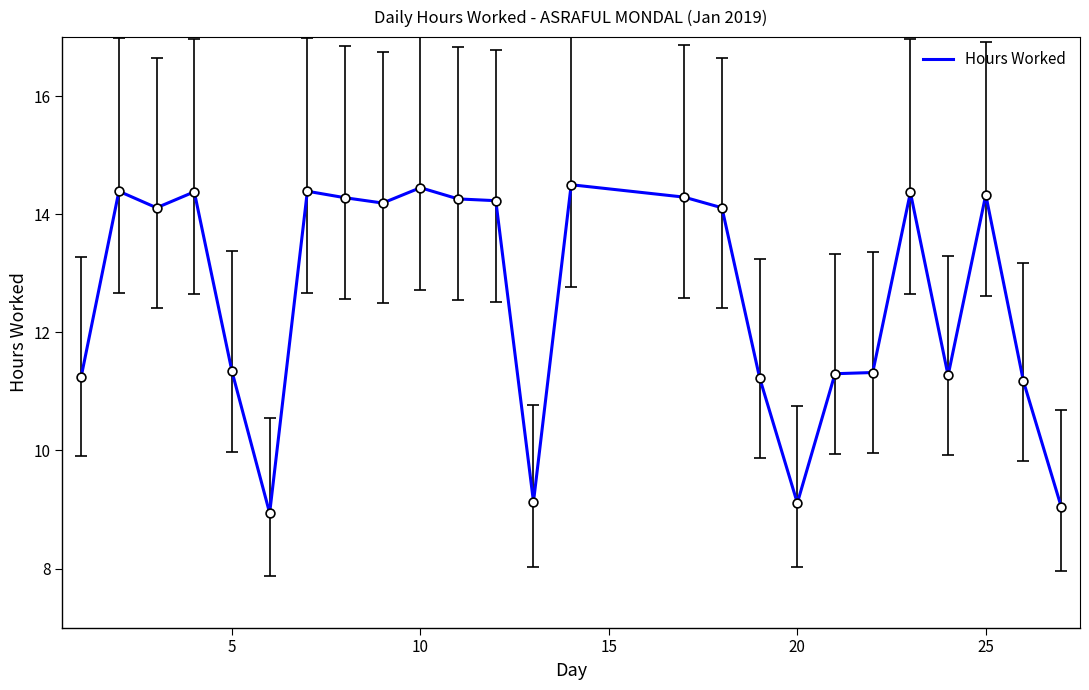

What is the difference between the maximum and minimum values?

5.6